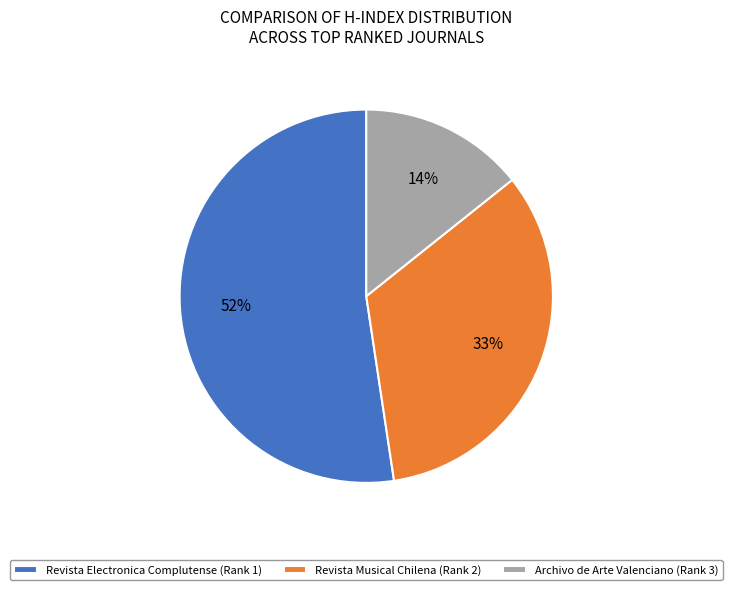

Is it true that Archivo de Arte Valenciano (Rank 3) is 14% of the pie?

True